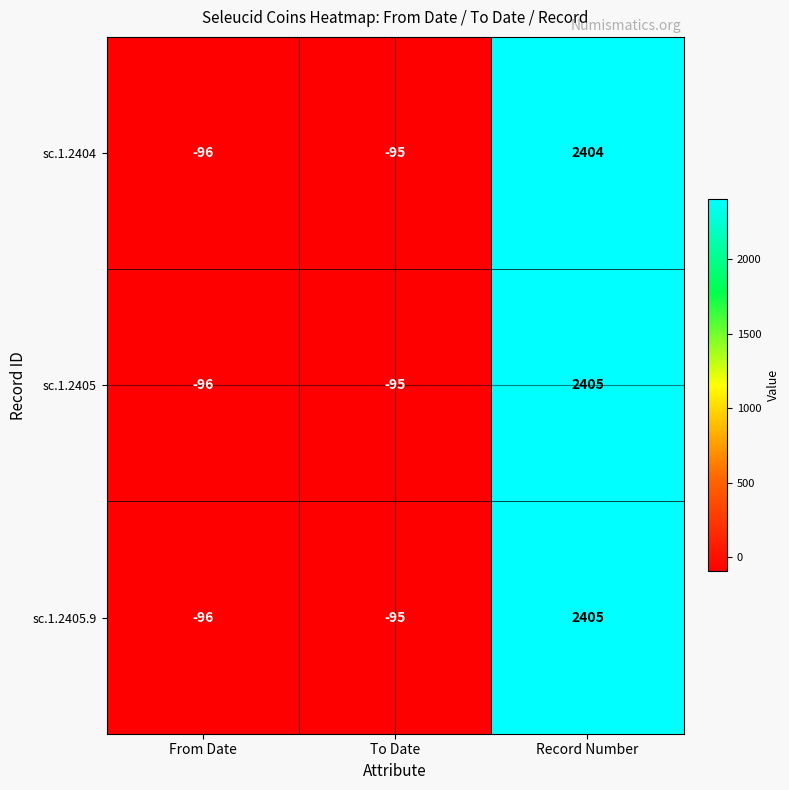

Reading right to left, extract all data points from this chart.

sc.1.2404: Record Number=2404	To Date=-95	From Date=-96
sc.1.2405: Record Number=2405	To Date=-95	From Date=-96
sc.1.2405.9: Record Number=2405	To Date=-95	From Date=-96